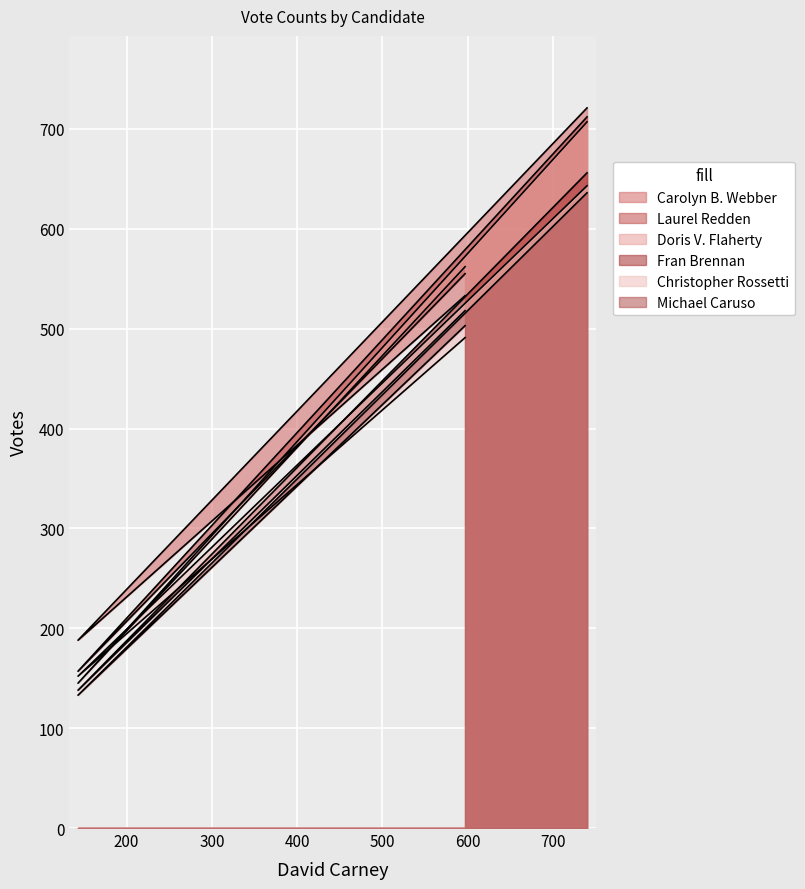

Reading right to left, list all the values displayed in this chart.

Carolyn B. Webber: TOTALS=721	Windham=188	Salem=533
Laurel Redden: TOTALS=712	Windham=157	Salem=555
Doris V. Flaherty: TOTALS=707	Windham=145	Salem=562
Fran Brennan: TOTALS=656	Windham=138	Salem=518
Christopher Rossetti: TOTALS=643	Windham=152	Salem=491
Michael Caruso: TOTALS=636	Windham=133	Salem=503